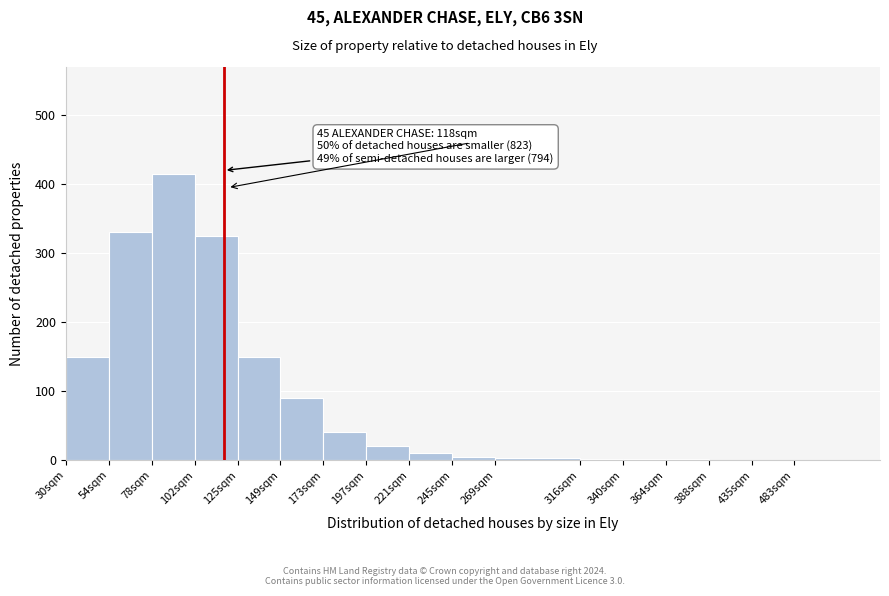

What is the sum of all values?

1542